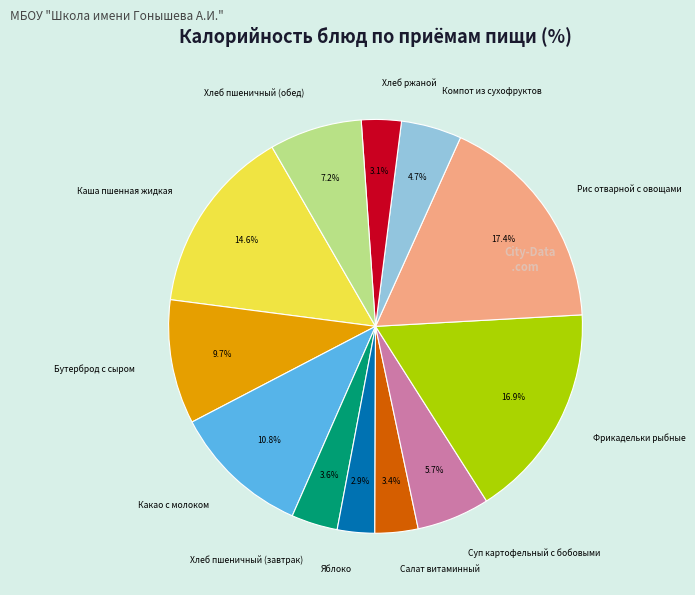

Which has a higher value, Рис отварной с овощами or Яблоко?

Рис отварной с овощами